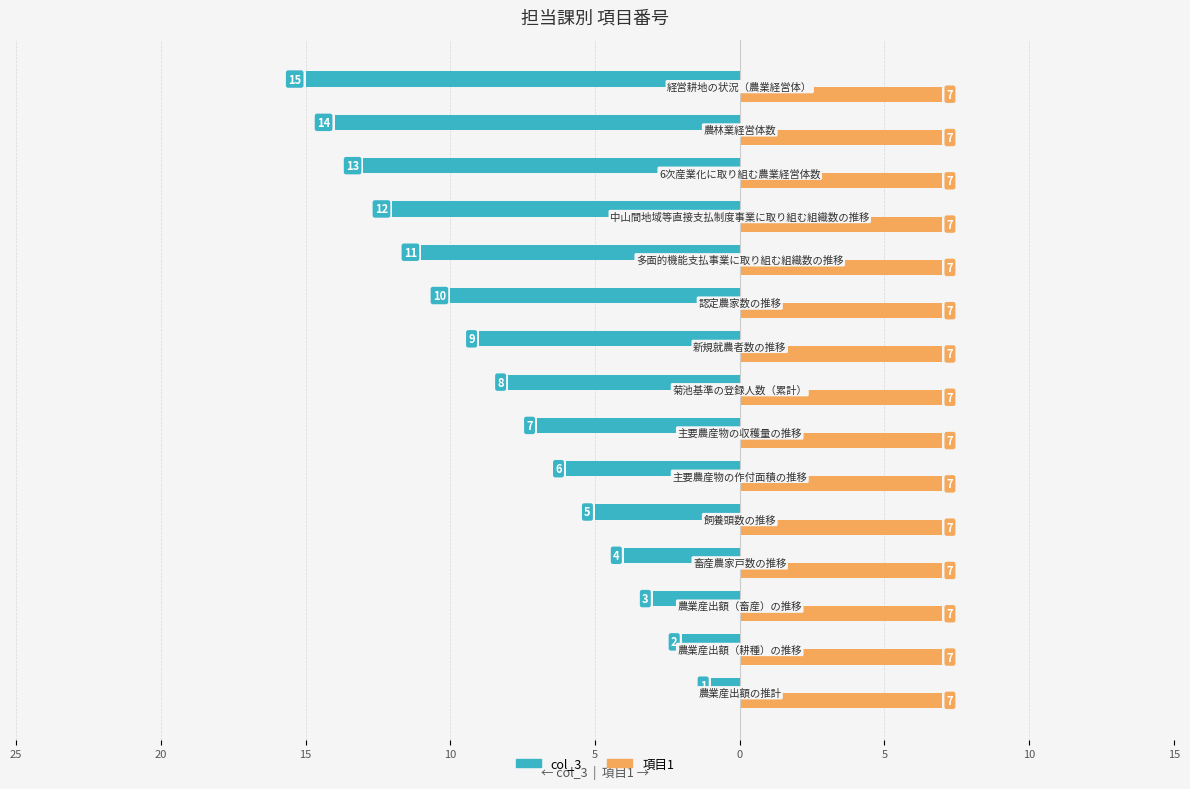

What are all the series names shown in the legend?

col_3, 項目1